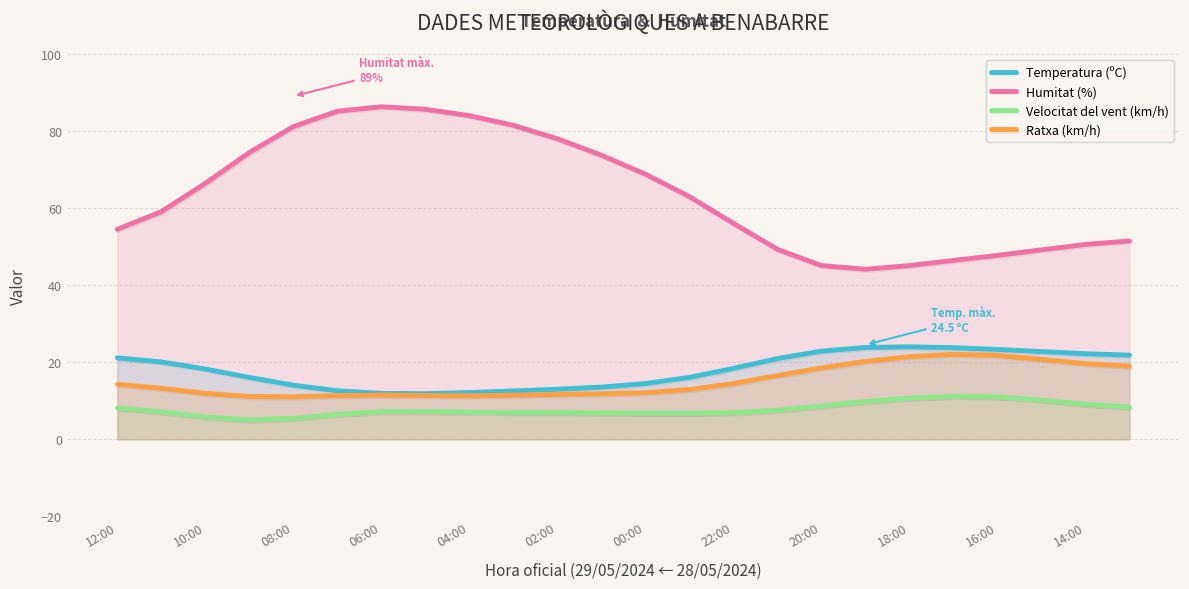

Reading left to right, what are all the values shown in this chart?

Temperatura (ºC): 21.1	20.1	18.2	16.0	14.0	12.6	11.9	11.8	12.1	12.5	13.0	13.5	14.5	16.1	18.4	20.9	22.9	23.8	24.0	23.7	23.3	22.7	22.2	21.8
Humitat (%): 54.5	59.0	66.4	74.4	81.1	85.1	86.3	85.6	84.0	81.4	78.0	73.7	68.8	63.0	56.0	49.3	45.1	44.1	45.1	46.4	47.7	49.1	50.5	51.4
Velocitat del vent (km/h): 8.1	7.1	5.8	5.0	5.4	6.5	7.2	7.2	7.0	7.0	6.9	6.8	6.8	6.7	6.9	7.5	8.6	9.8	10.7	11.2	11.0	10.2	9.1	8.4
Ratxa (km/h): 14.2	13.2	11.9	11.1	11.0	11.3	11.5	11.3	11.3	11.4	11.7	11.8	12.1	12.9	14.5	16.5	18.5	20.2	21.4	22.0	21.8	20.7	19.6	19.0